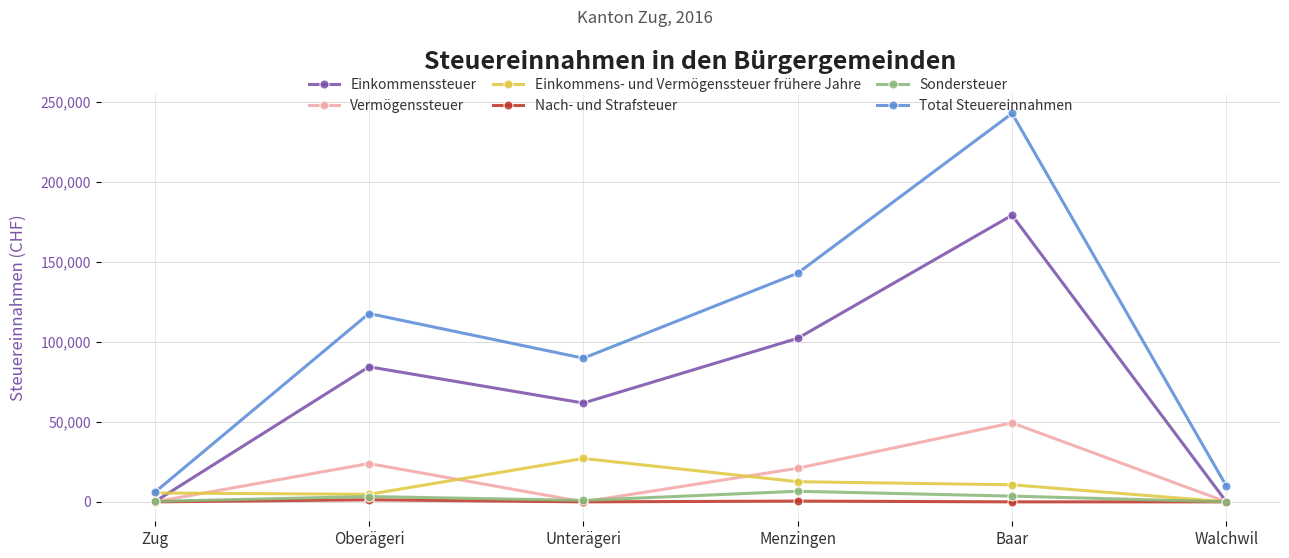

List the series in order of their peak value, highest first.

Total Steuereinnahmen, Einkommenssteuer, Vermögenssteuer, Einkommens- und Vermögenssteuer frühere Jahre, Sondersteuer, Nach- und Strafsteuer